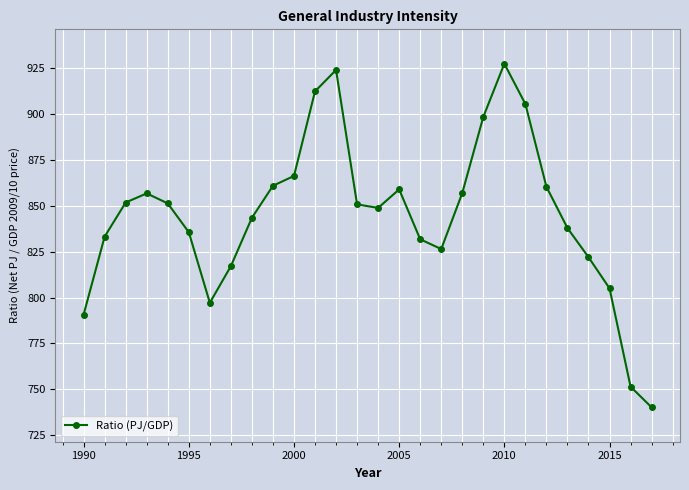

How many points are lower than both their immediate neighbors (excluding endpoints)?

3